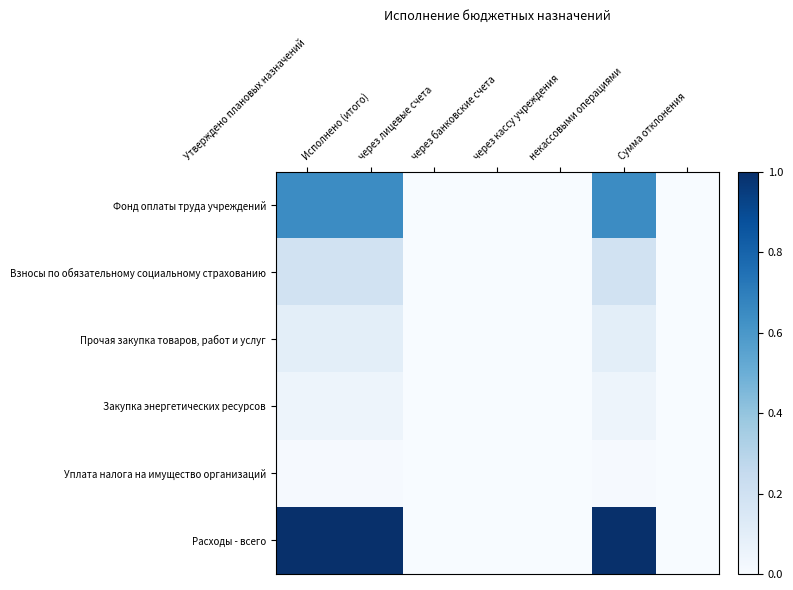

What is the total value across all series at Исполнено (итого)?

2.0